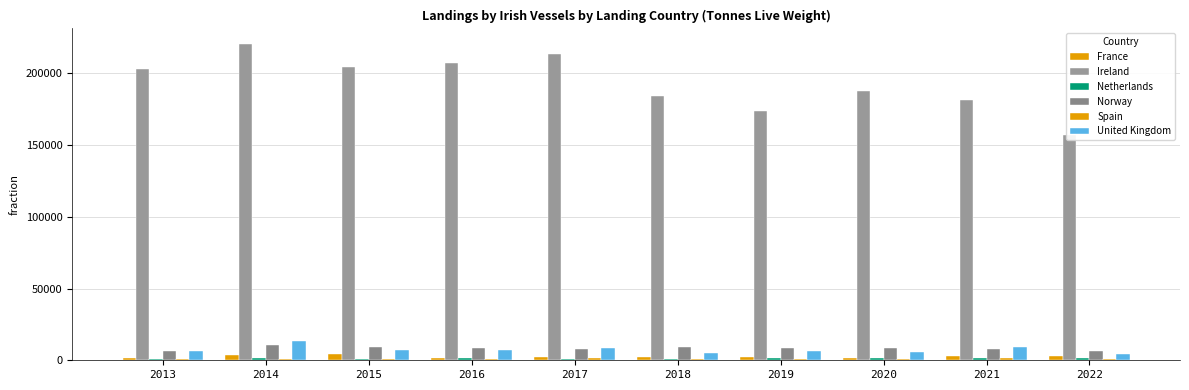

The United Kingdom series shows 7385 at 2015. True or false?

True